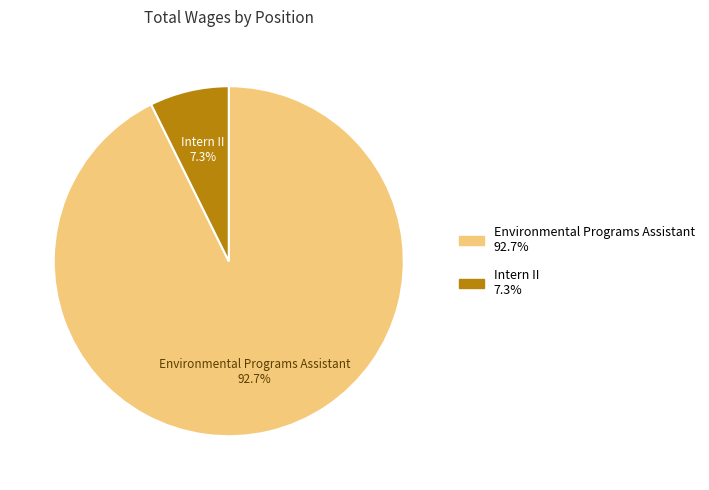

Between Intern II and Environmental Programs Assistant, which is larger?

Environmental Programs Assistant